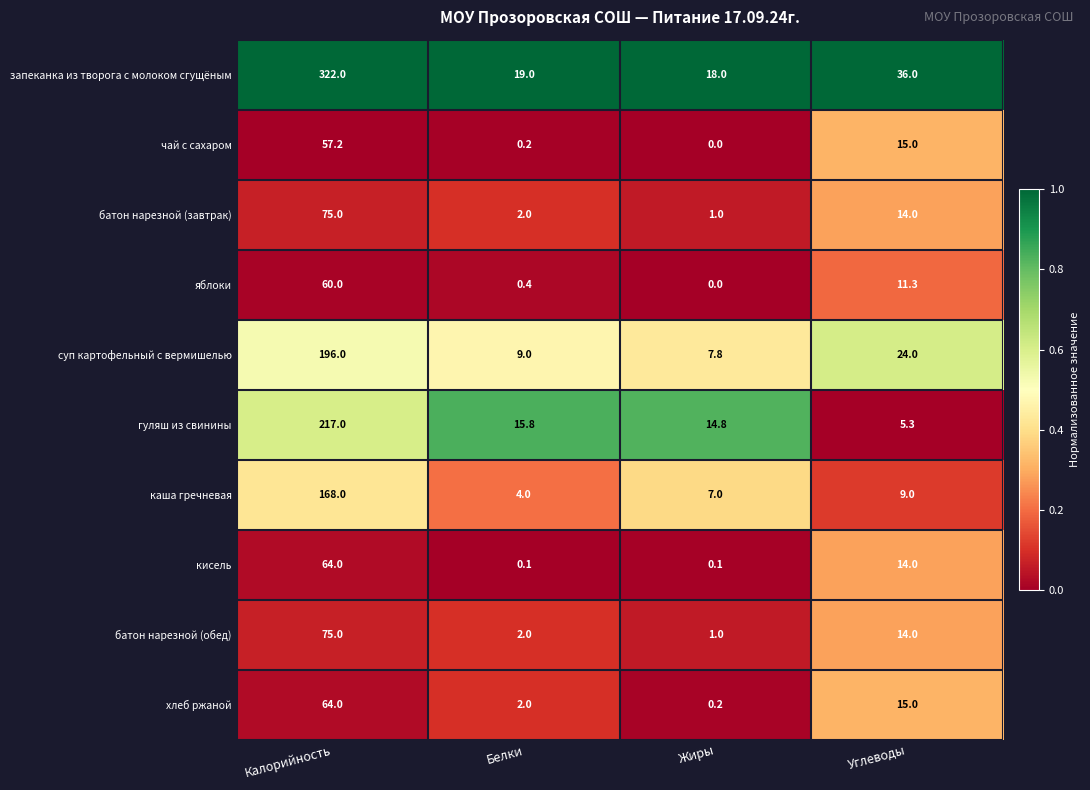

What is the difference between the second highest and minimum values in the чай с сахаром series?

15.0